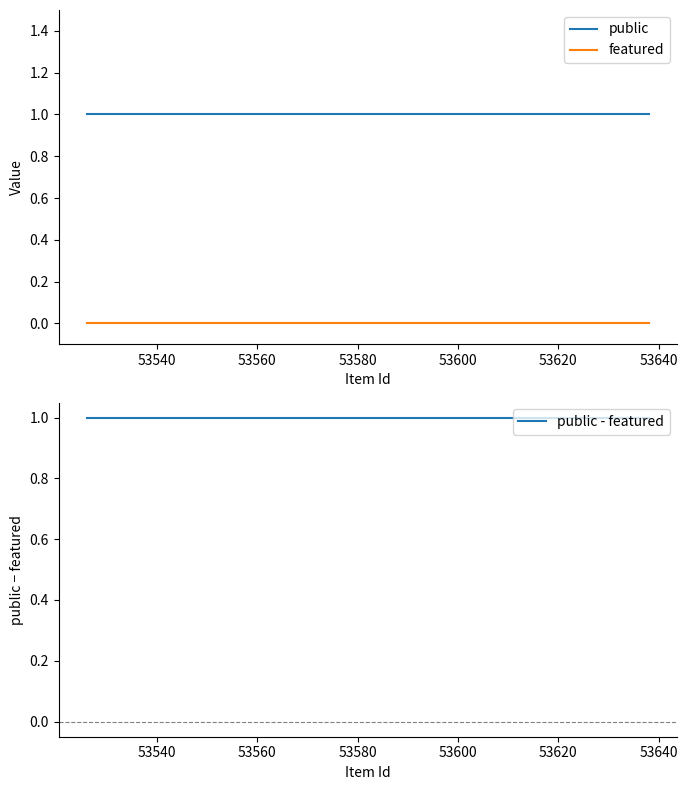

True or false: public and featured cross at least once.

False